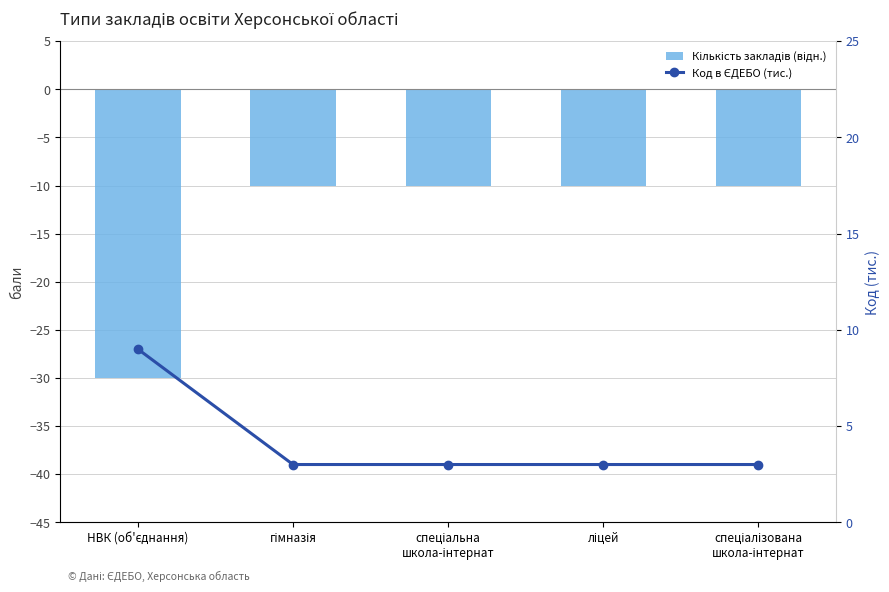

At how many categories does at least one series exceed -8?

5